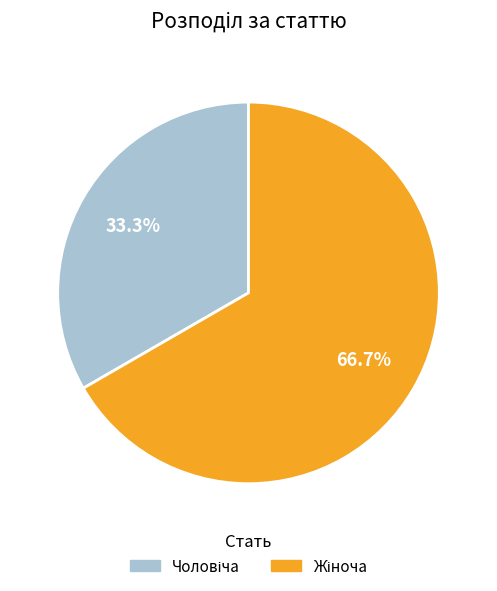

Is there any slice that represents more than half of the pie?

Yes